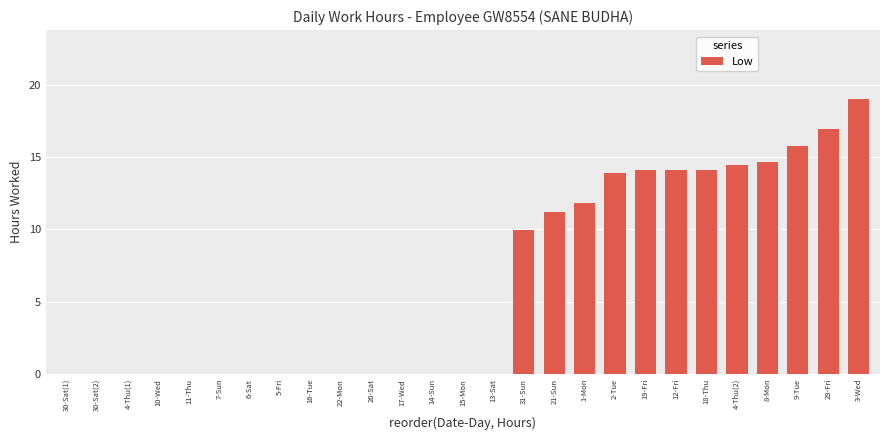

Between 19-Fri and 13-Sat, which is larger?

19-Fri